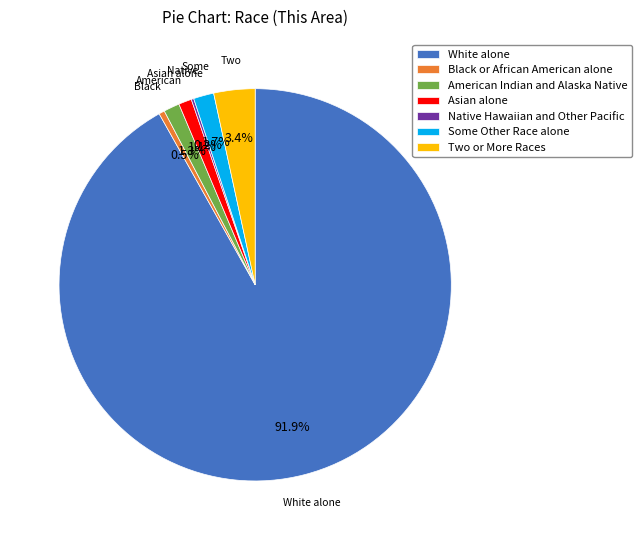

Which category accounts for the majority?

White alone